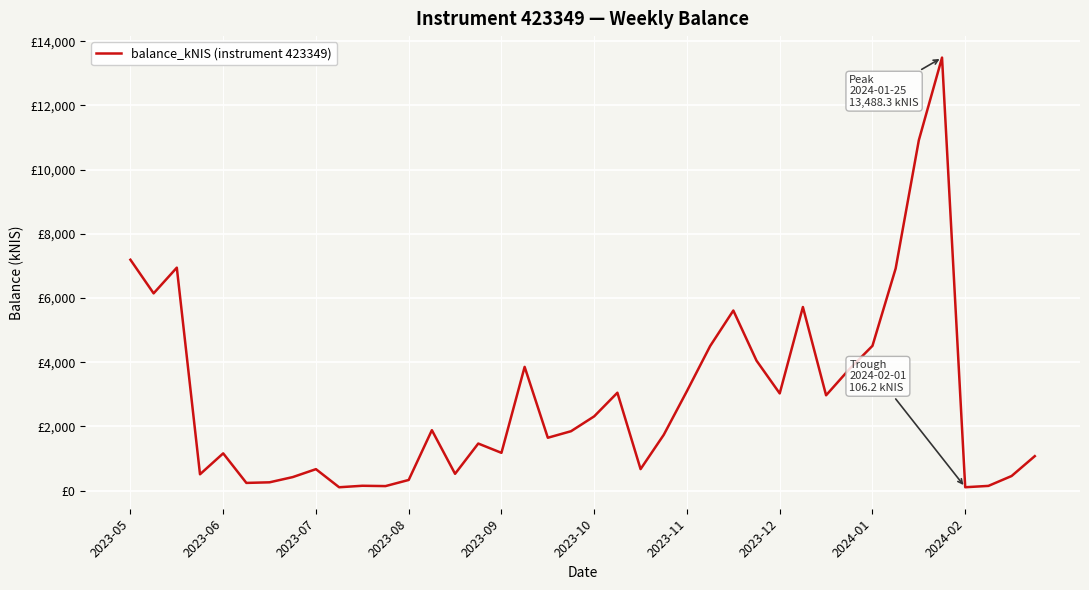

At which label does the data first exceed 1850?

2023-05